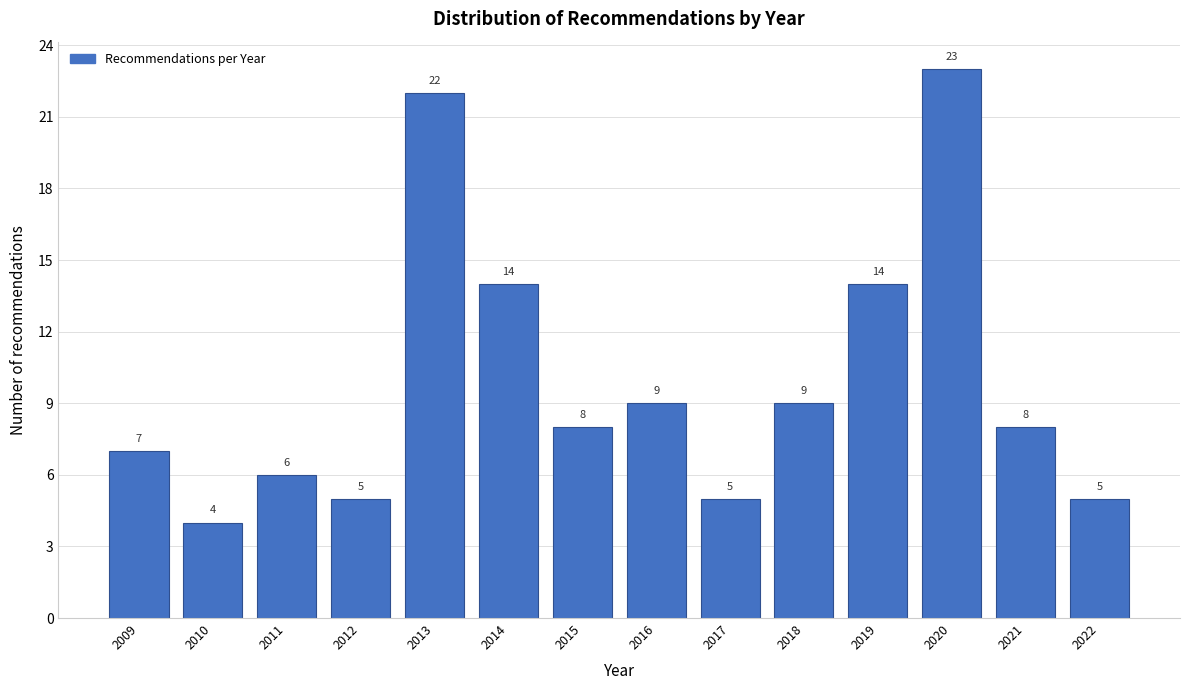

Reading right to left, list all the values displayed in this chart.

2022=5	2021=8	2020=23	2019=14	2018=9	2017=5	2016=9	2015=8	2014=14	2013=22	2012=5	2011=6	2010=4	2009=7